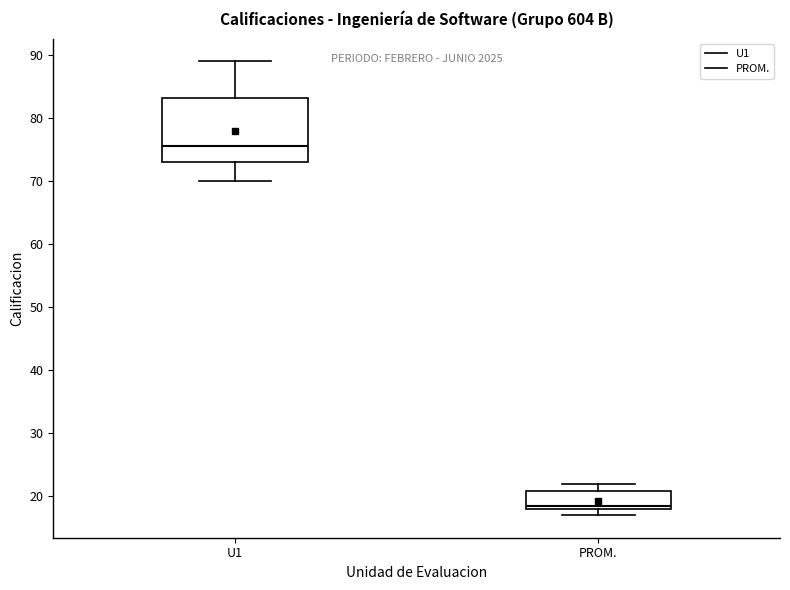

Comparing the boxes themselves (not the whiskers), which one is the tallest?

U1